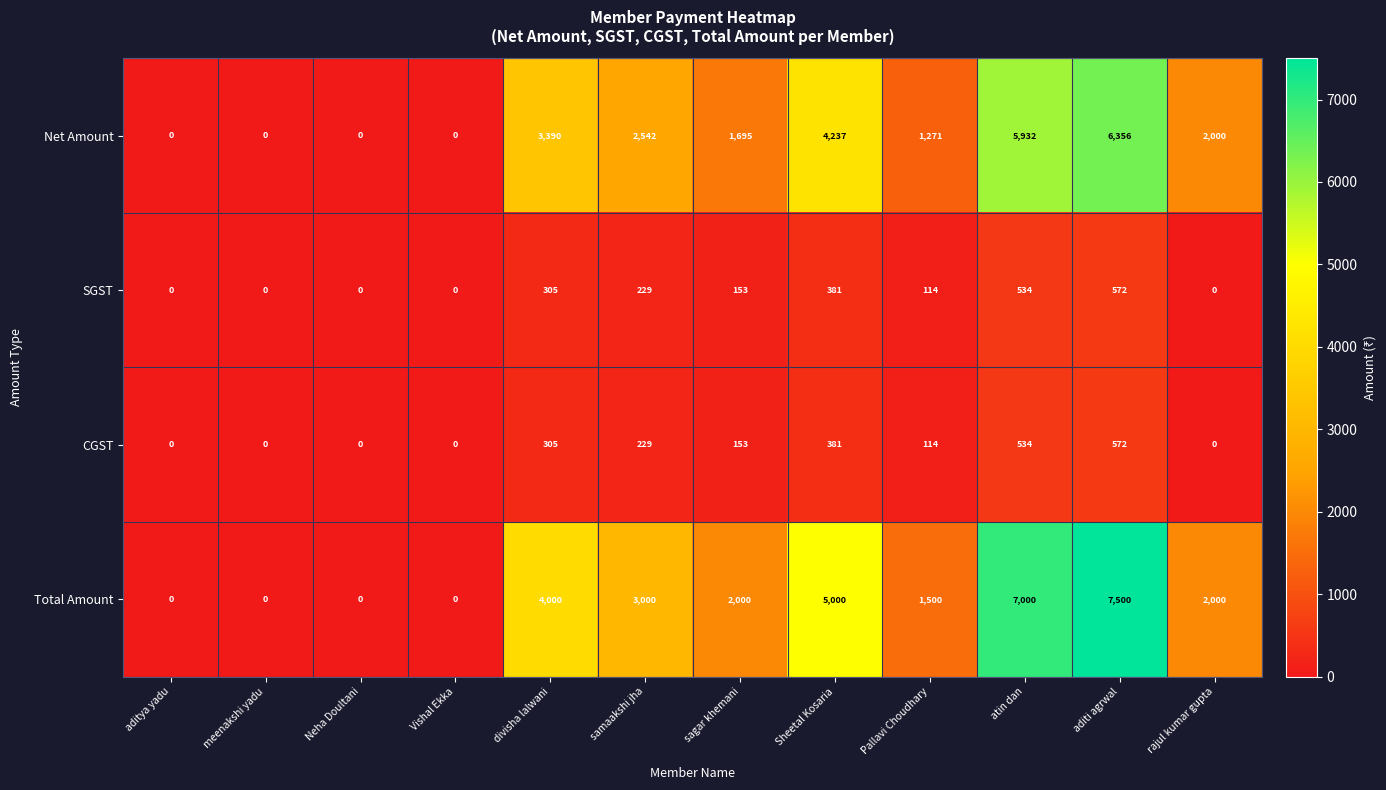

At how many categories does at least one series exceed 5909?

2